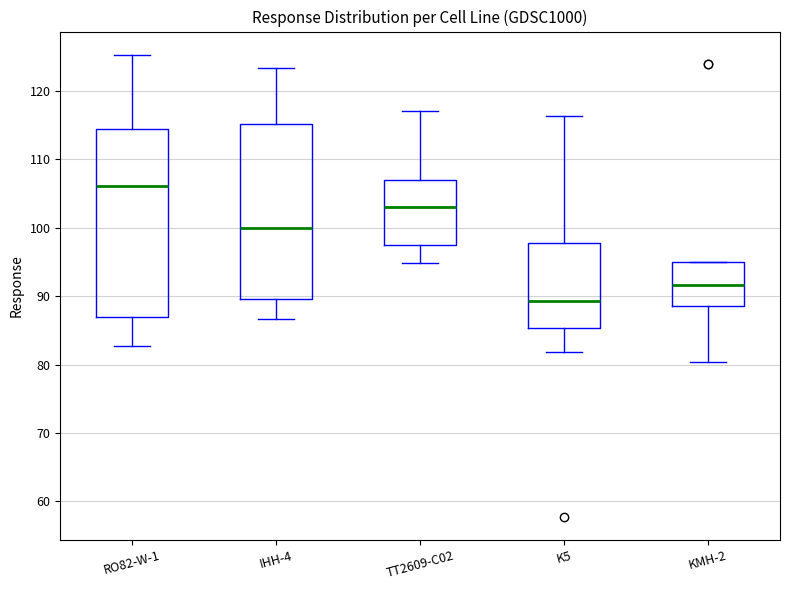

Where is the upper edge of the box for RO82-W-1 on the y-axis? The values are not printed on the chart, so give them approximately, as read against the axis.

114